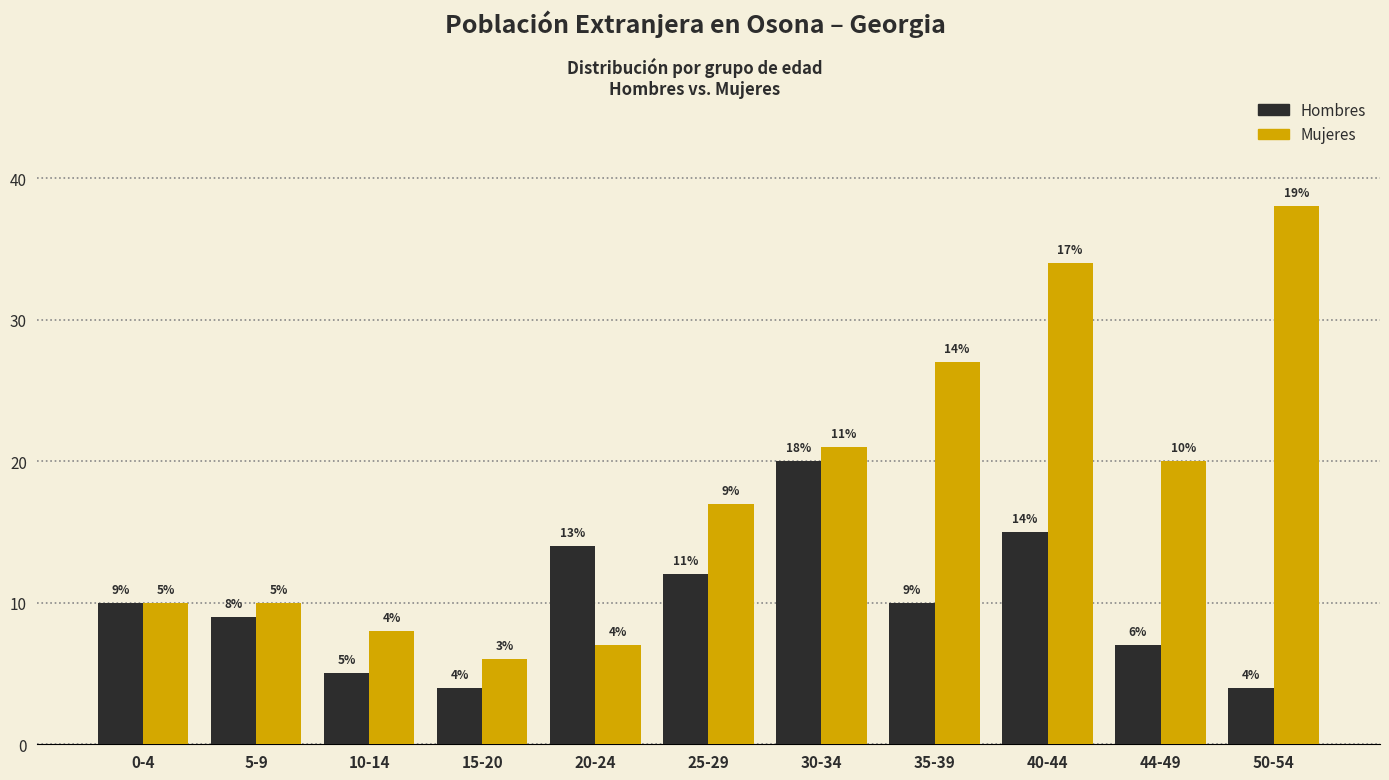

Reading left to right, what are all the values shown in this chart?

Hombres: 0-4=10	5-9=9	10-14=5	15-20=4	20-24=14	25-29=12	30-34=20	35-39=10	40-44=15	44-49=7	50-54=4
Mujeres: 0-4=10	5-9=10	10-14=8	15-20=6	20-24=7	25-29=17	30-34=21	35-39=27	40-44=34	44-49=20	50-54=38